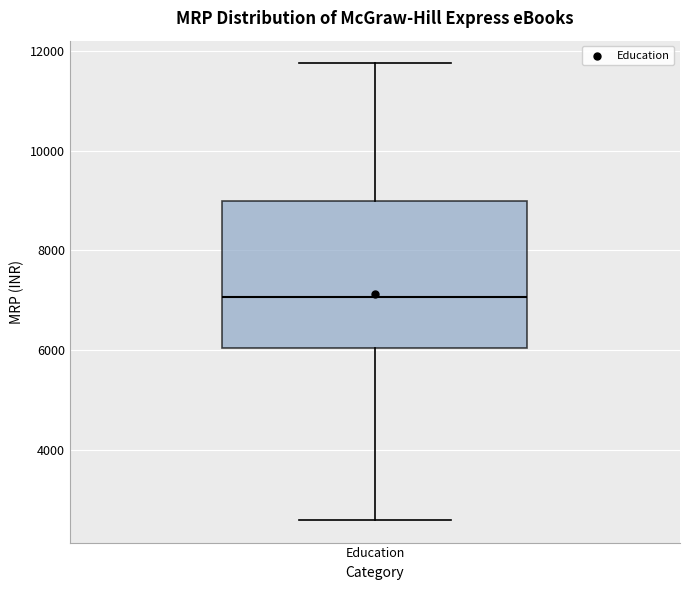

Transcribe this box plot: give where the median line is, the range the box spans, and where the two whiskers end, as read against the y-axis. The values are not printed on the chart, so give them approximately, as read against the axis.

median 7000, box 6000 to 9000, whiskers 2600 to 11800